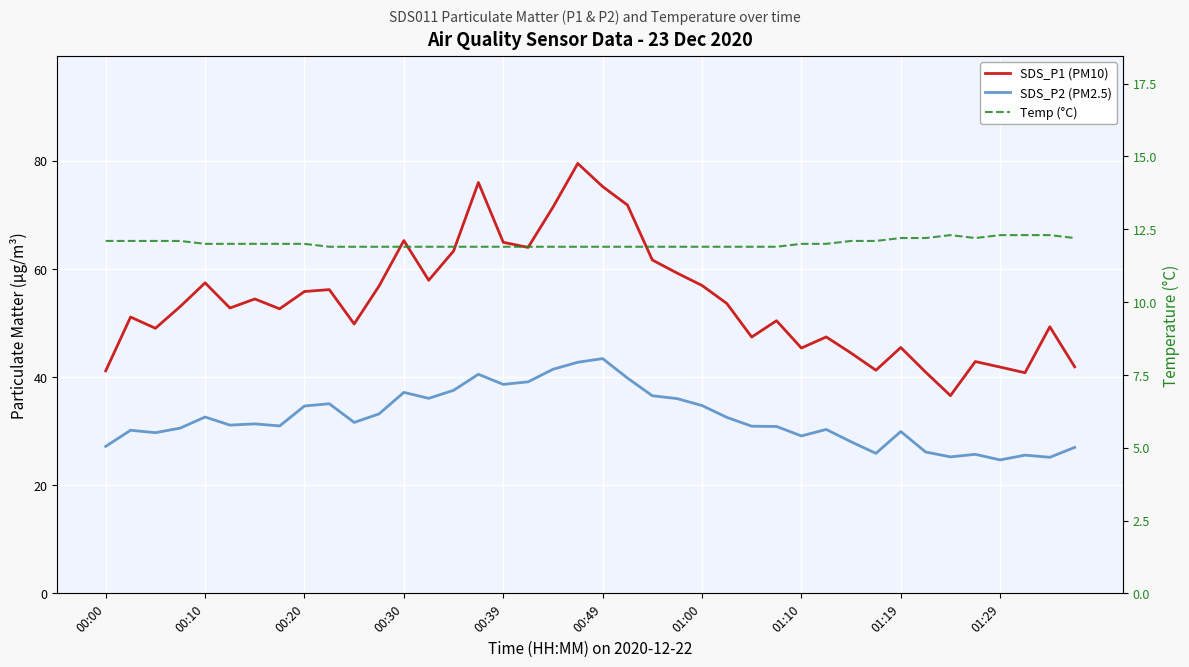

True or false: SDS_P1 (PM10) and Temp (°C) cross at least once.

False